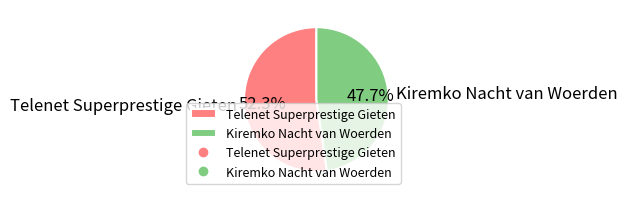

How many slices are in this pie chart?

2